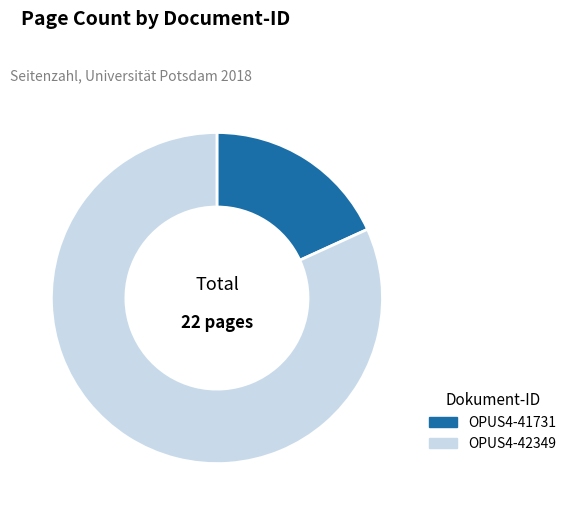

True or false: OPUS4-42349 accounts for 92% of the total.

False